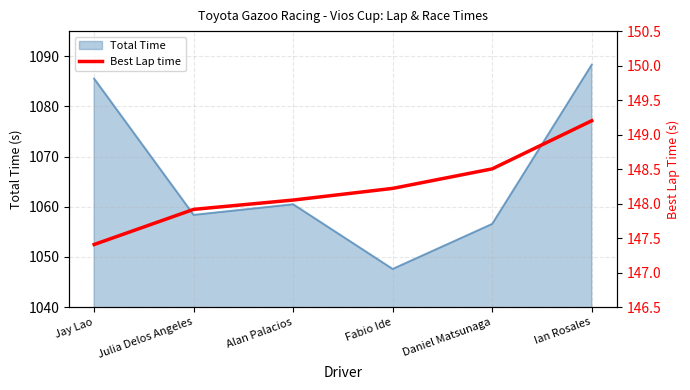

What is the minimum value shown in the chart?

147.4